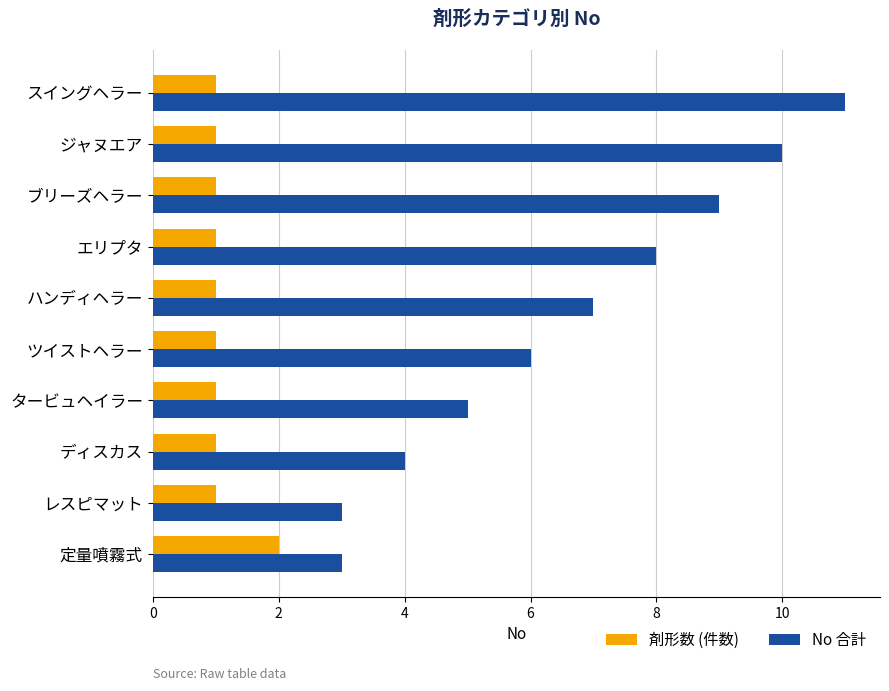

Which series changed the most between 定量噴霧式 and スイングヘラー?

No 合計